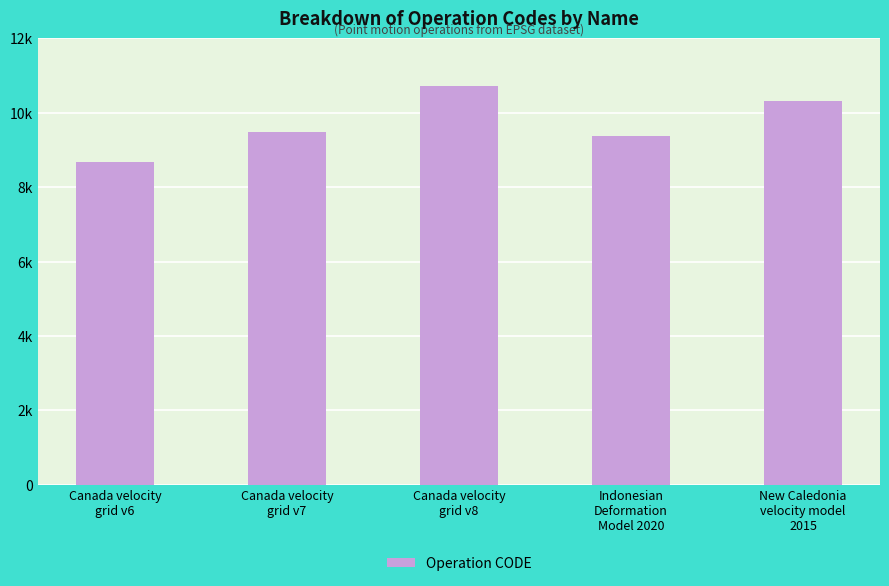

Rank the categories by value from lowest to highest.

Canada velocity
grid v6, Indonesian
Deformation
Model 2020, Canada velocity
grid v7, New Caledonia
velocity model
2015, Canada velocity
grid v8